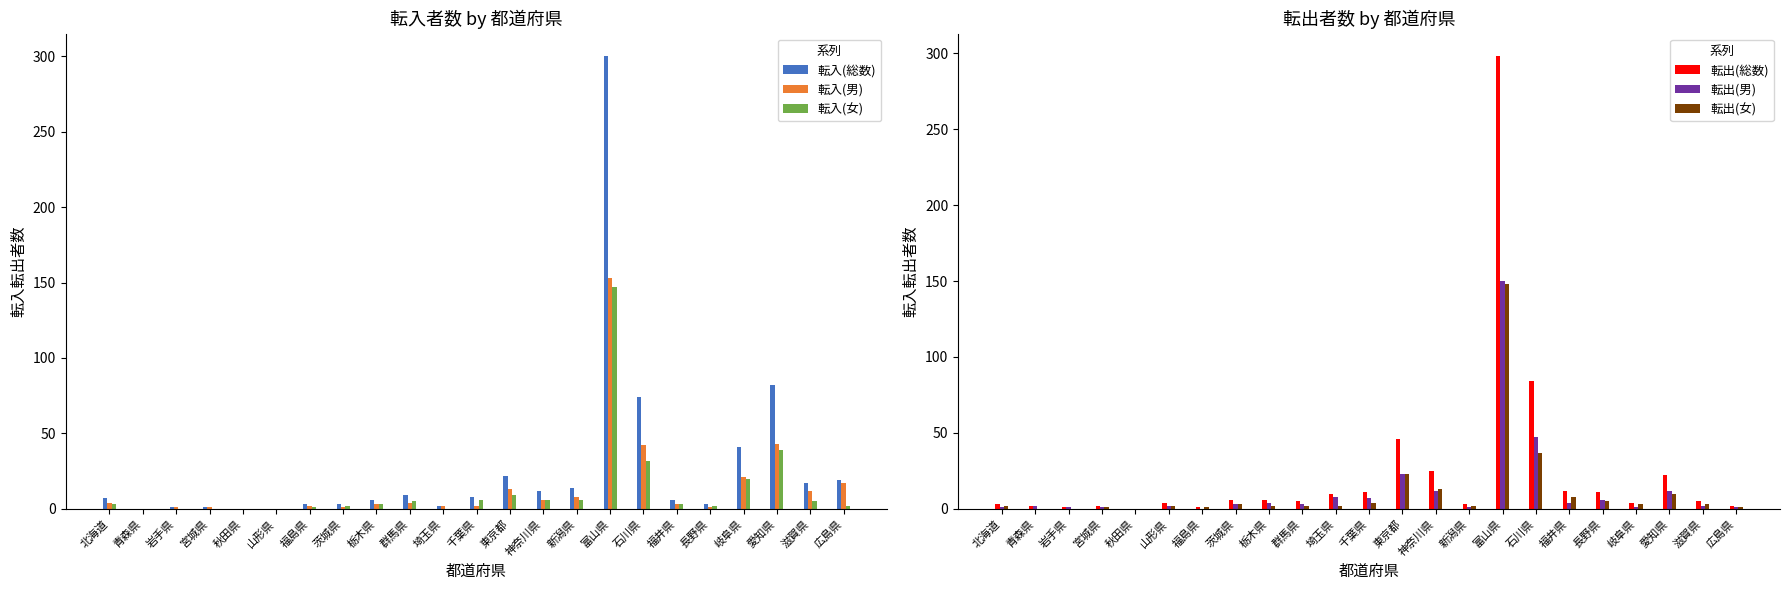

What is the label of the 7th bar from the right?

石川県